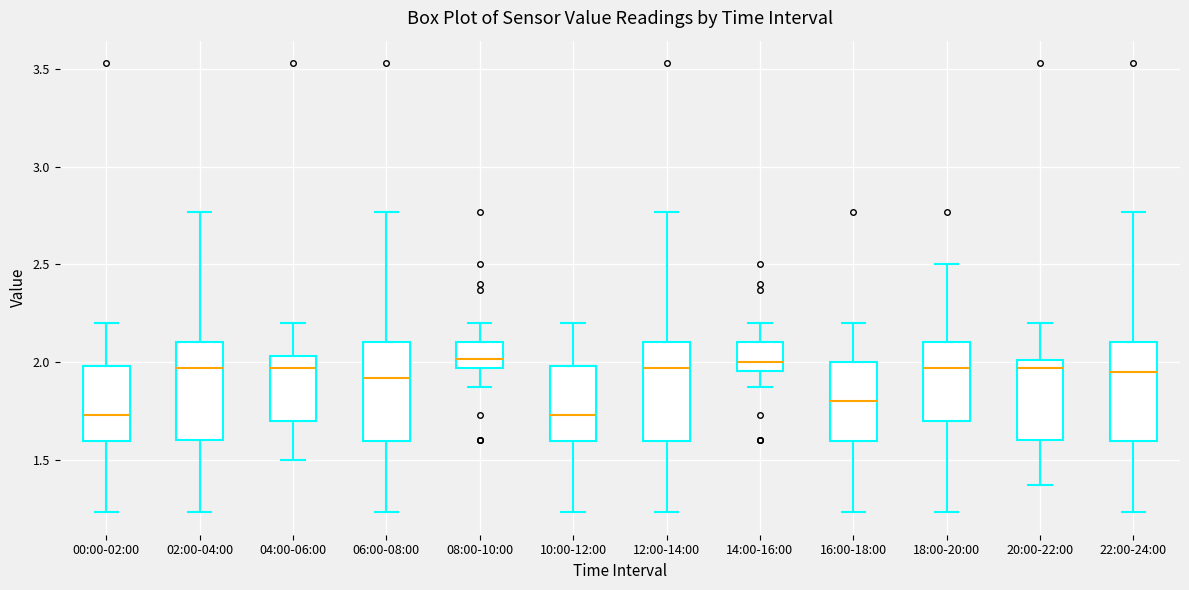

Reading left to right, transcribe this box plot: for each box, give where its median line is, the range the box spans, and where its two whiskers end, as read against the y-axis. The values are not printed on the chart, so give them approximately, as read against the axis.

00:00-02:00: median 1.75, box 1.60 to 2.00, whiskers 1.25 to 2.20
02:00-04:00: median 1.95, box 1.60 to 2.10, whiskers 1.25 to 2.75
04:00-06:00: median 1.95, box 1.70 to 2.05, whiskers 1.50 to 2.20
06:00-08:00: median 1.90, box 1.60 to 2.10, whiskers 1.25 to 2.75
08:00-10:00: median 2.00, box 1.95 to 2.10, whiskers 1.85 to 2.20
10:00-12:00: median 1.75, box 1.60 to 2.00, whiskers 1.25 to 2.20
12:00-14:00: median 1.95, box 1.60 to 2.10, whiskers 1.25 to 2.75
14:00-16:00: median 2.00, box 1.95 to 2.10, whiskers 1.85 to 2.20
16:00-18:00: median 1.80, box 1.60 to 2.00, whiskers 1.25 to 2.20
18:00-20:00: median 1.95, box 1.70 to 2.10, whiskers 1.25 to 2.50
20:00-22:00: median 1.95, box 1.60 to 2.00, whiskers 1.35 to 2.20
22:00-24:00: median 1.95, box 1.60 to 2.10, whiskers 1.25 to 2.75